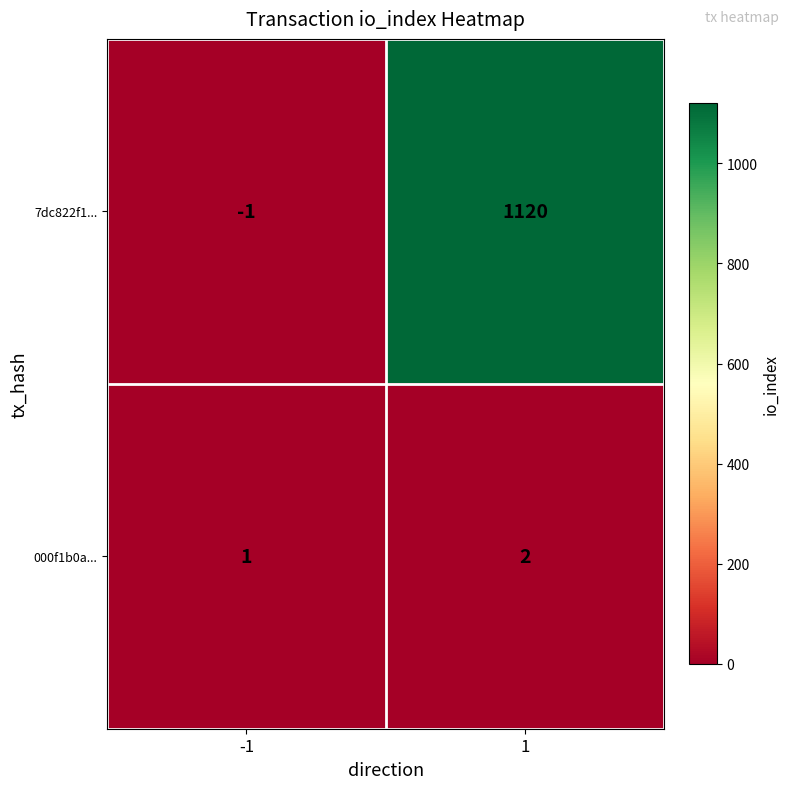

What is the spread (max minus min) of values at -1?

2